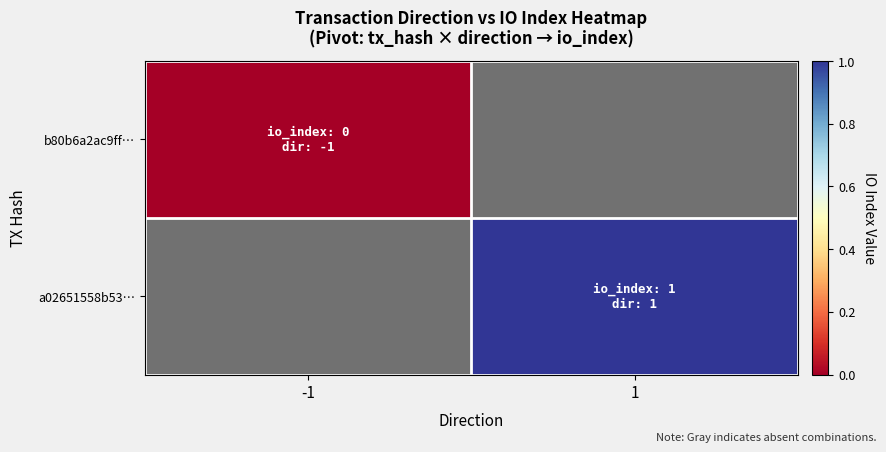

Which has a higher value, -1 or 1?

1